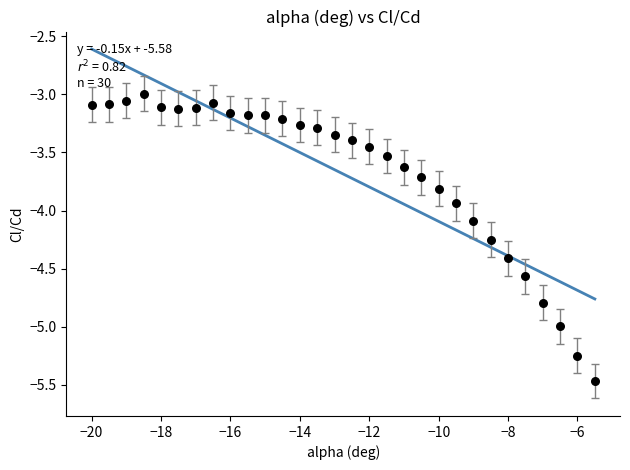

What is the range of Y values (max minus min)?

2.5